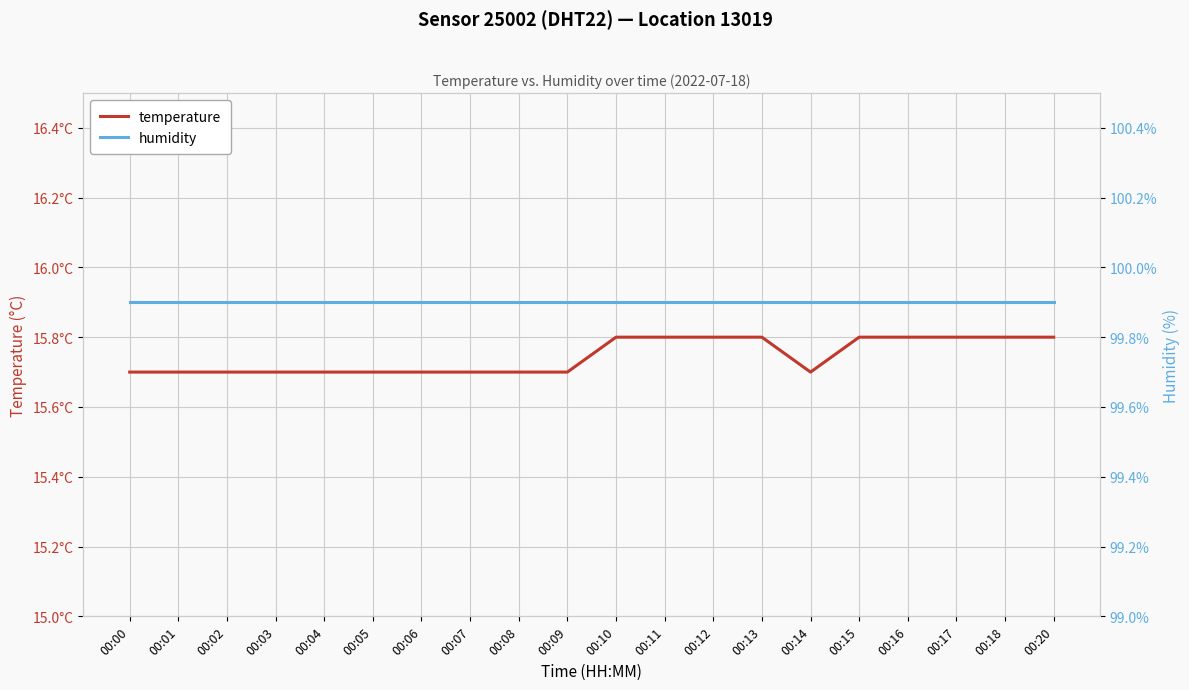

Which series has the largest range (max minus min)?

temperature